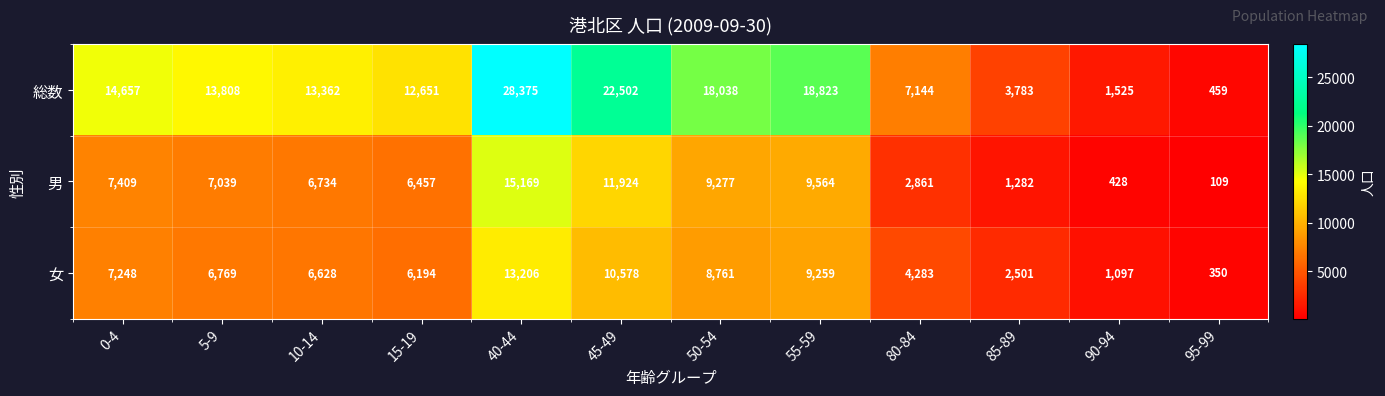

At which category does the chart reach its peak across all series?

40-44